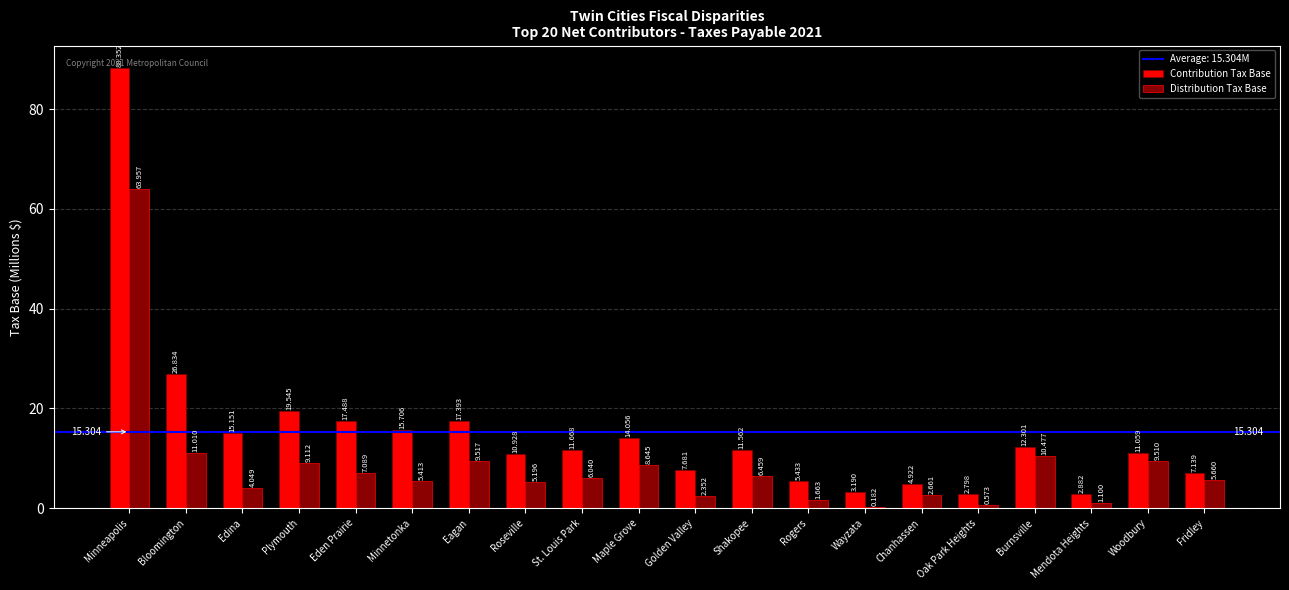

Which category has the highest value across all series?

Minneapolis